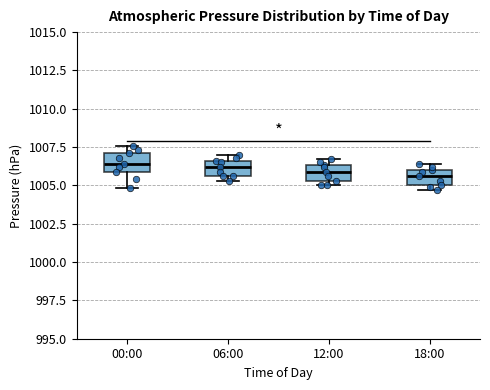

Reading left to right, transcribe this box plot: for each box, give where its median line is, the range the box spans, and where its two whiskers end, as read against the y-axis. The values are not printed on the chart, so give them approximately, as read against the axis.

00:00: median 1006.5, box 1006.0 to 1007.0, whiskers 1005.0 to 1007.5
06:00: median 1006.0, box 1005.5 to 1006.5, whiskers 1005.5 (just below the box's lower edge) to 1007.0
12:00: median 1006.0, box 1005.5 to 1006.5, whiskers 1005.0 to 1006.5 (just above the box's upper edge)
18:00: median 1005.5, box 1005.0 to 1006.0, whiskers 1004.5 to 1006.5